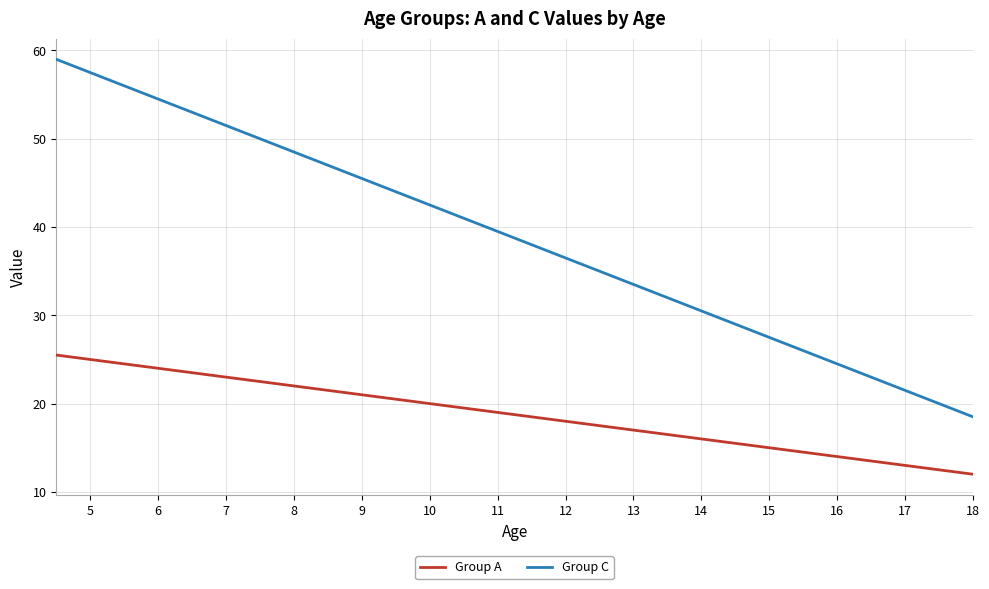

What is the maximum value shown in the chart?

59.0